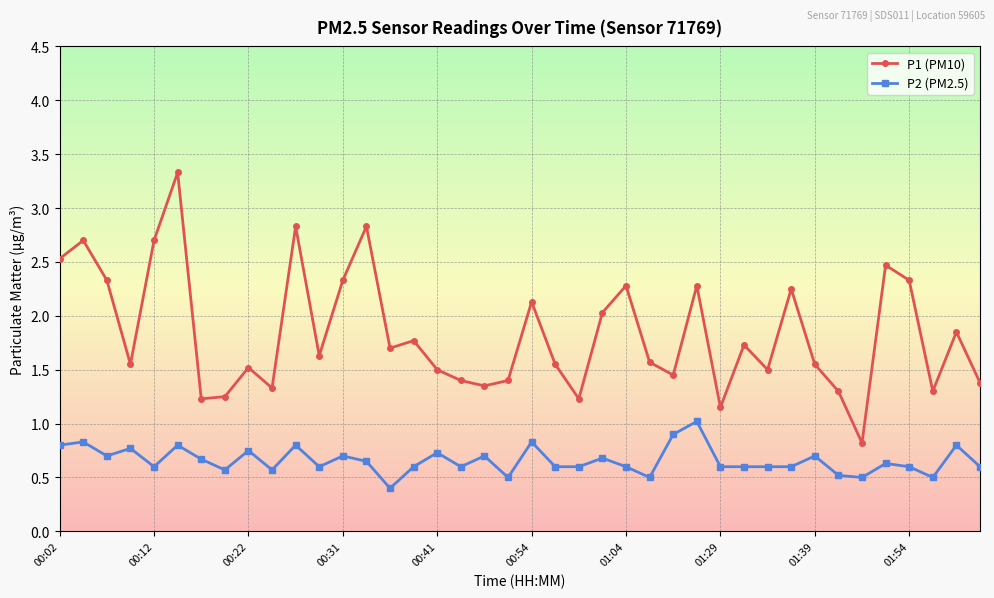

Rank the series by their maximum value, from highest to lowest.

P1 (PM10), P2 (PM2.5)